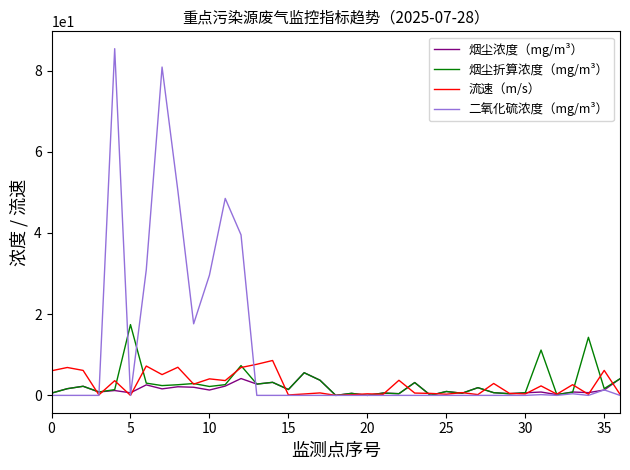

Which series has the largest total across all categories?

二氧化硫浓度（mg/m³）